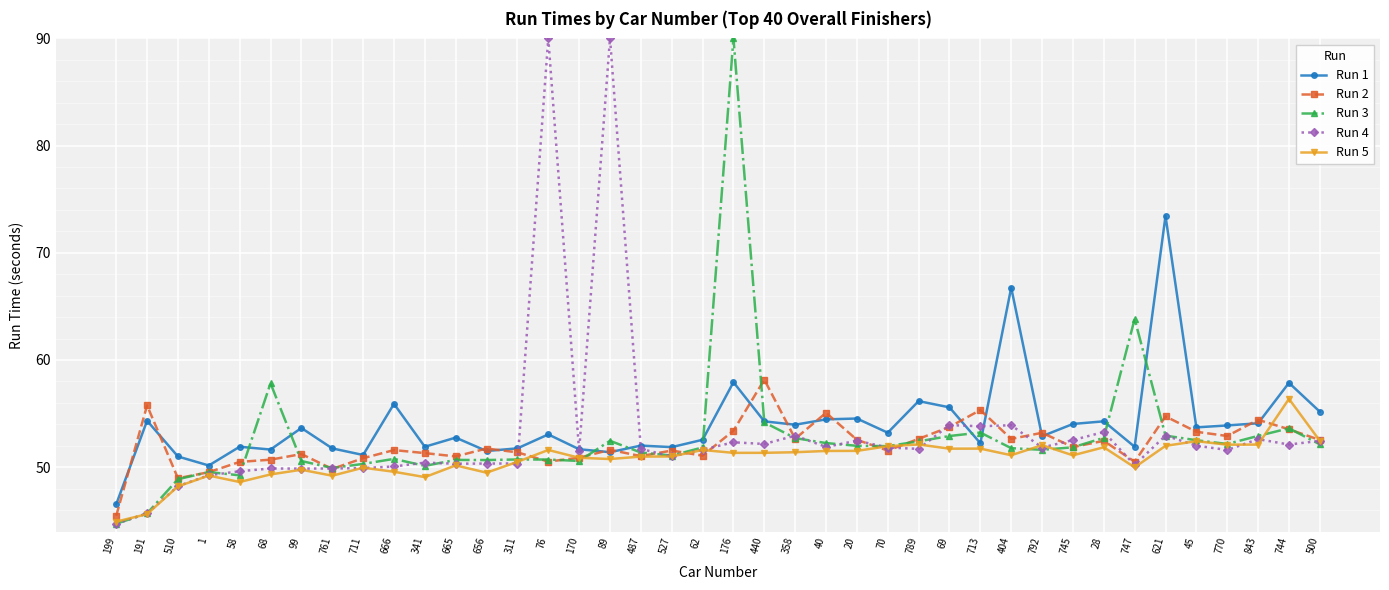

What is the total value across all series at 89?

296.2